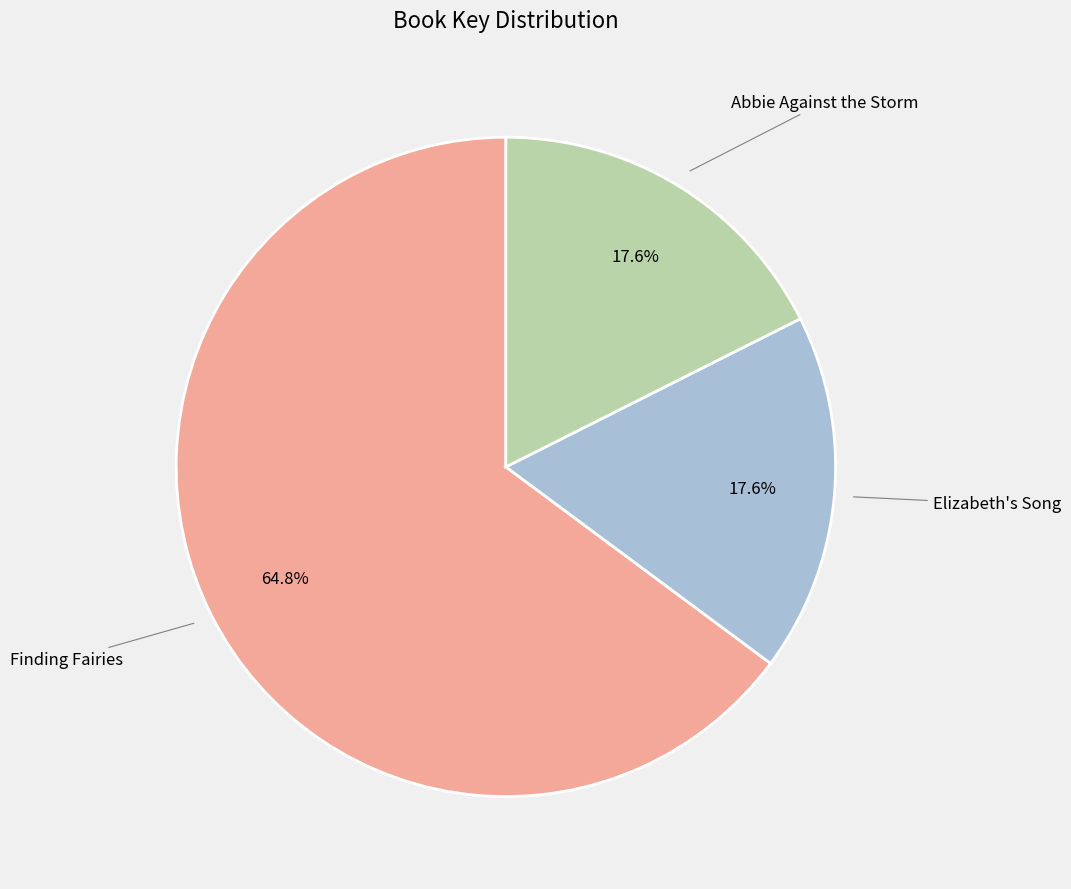

Is it true that Elizabeth's Song is 18% of the pie?

True